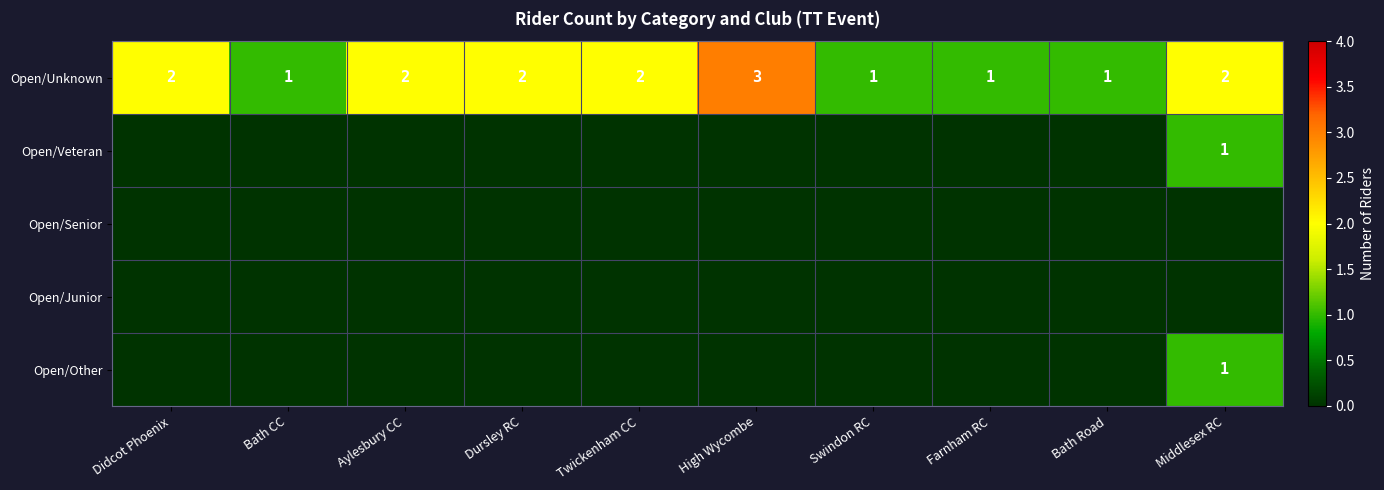

What is the spread (max minus min) of values at Bath Road?

1